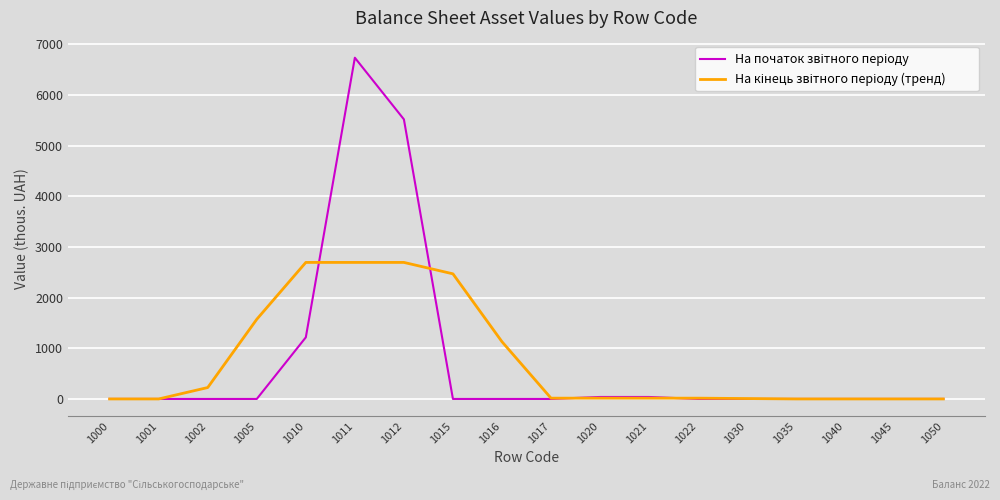

At which category is the sum across all series the highest?

1011